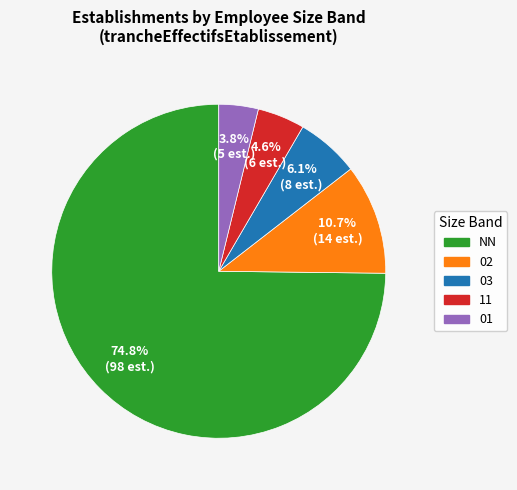

What is the smallest slice in the pie chart?

01